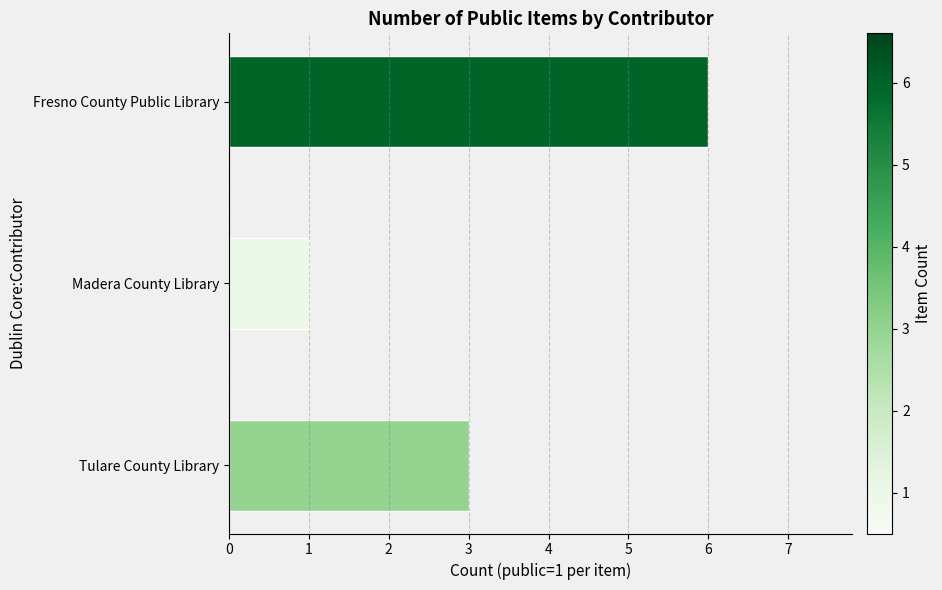

Read the value at Tulare County Library.

3